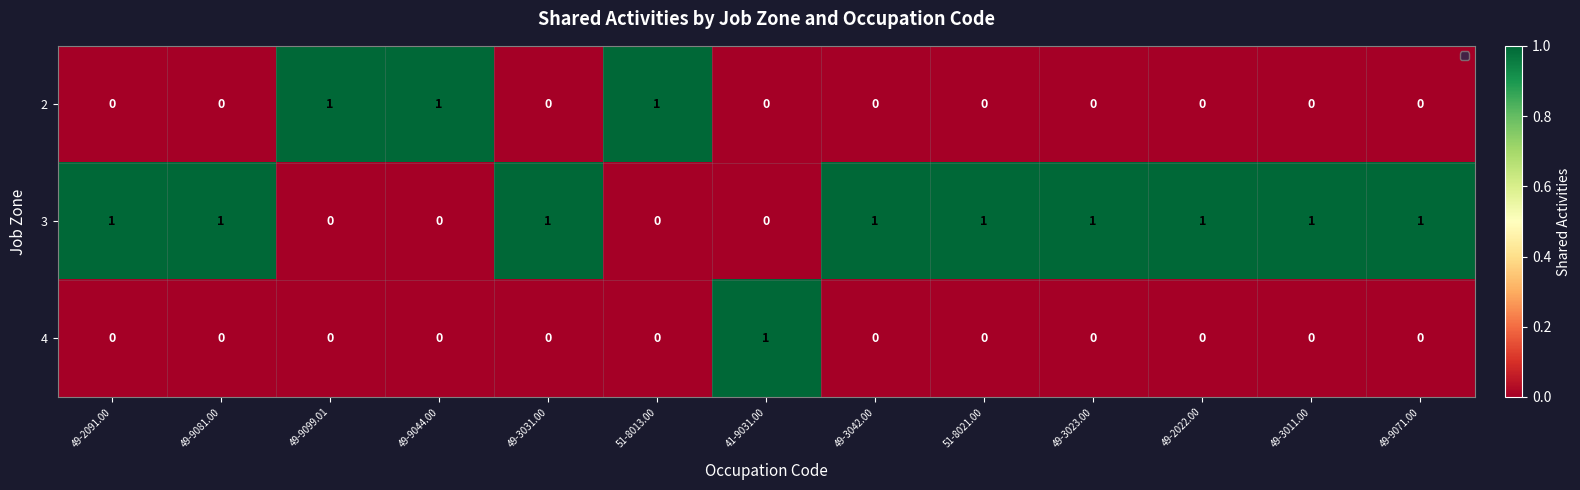

At how many categories does at least one series exceed 0?

13